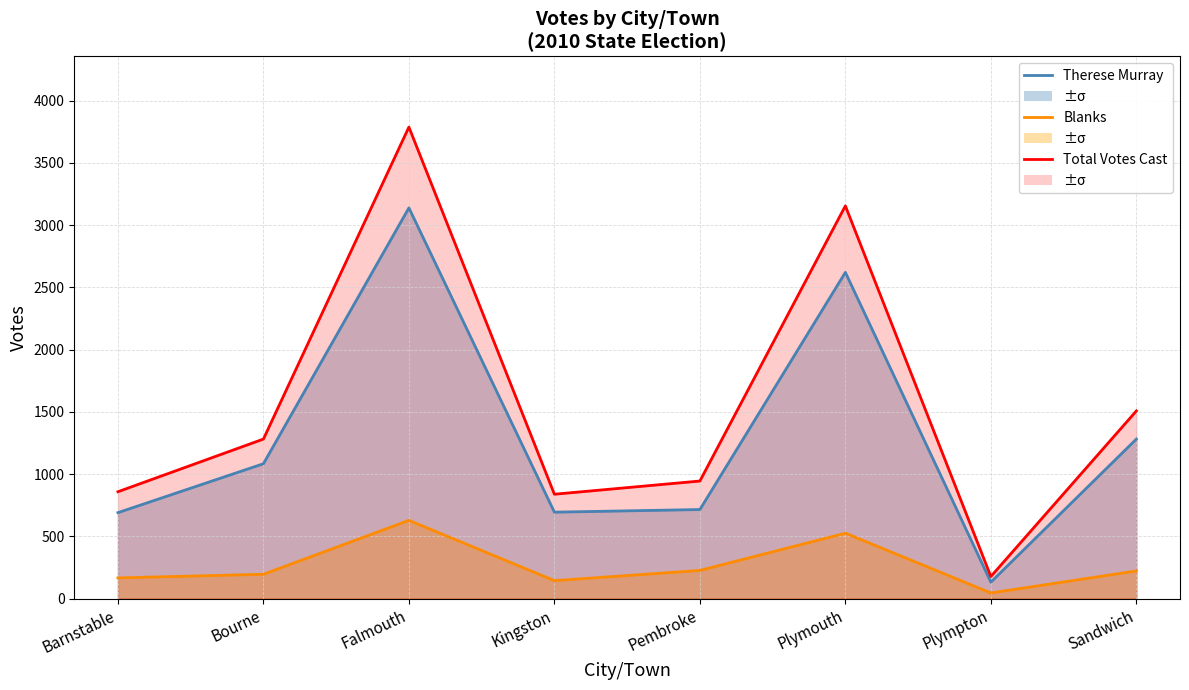

Reading left to right, what are all the values shown in this chart?

Therese Murray: 690	1083	3138	694	715	2620	132	1281
Blanks: 166	195	628	144	226	525	45	222
Total Votes Cast: 858	1281	3787	838	944	3154	177	1507